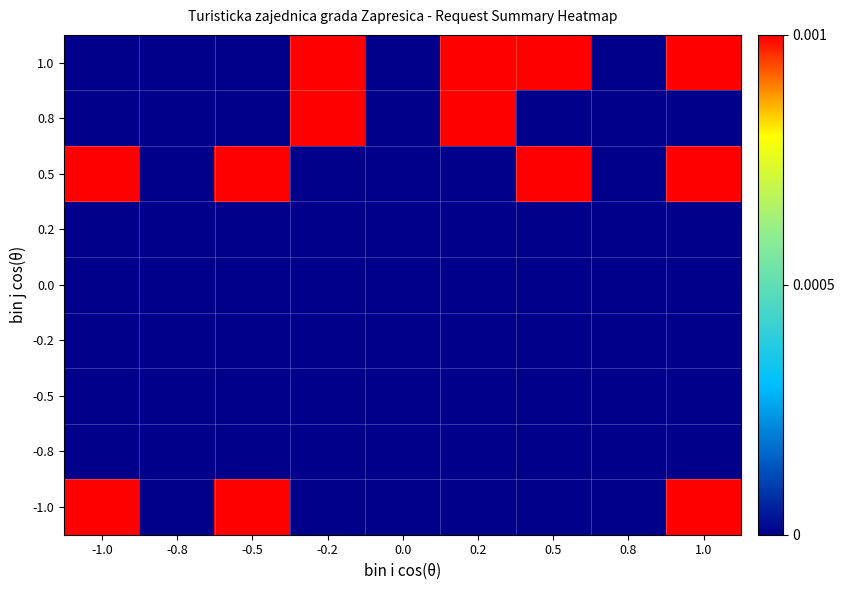

Rank the series by their maximum value, from highest to lowest.

1.0, 0.8, 0.5, -1.0, 0.2, 0.0, -0.2, -0.5, -0.8